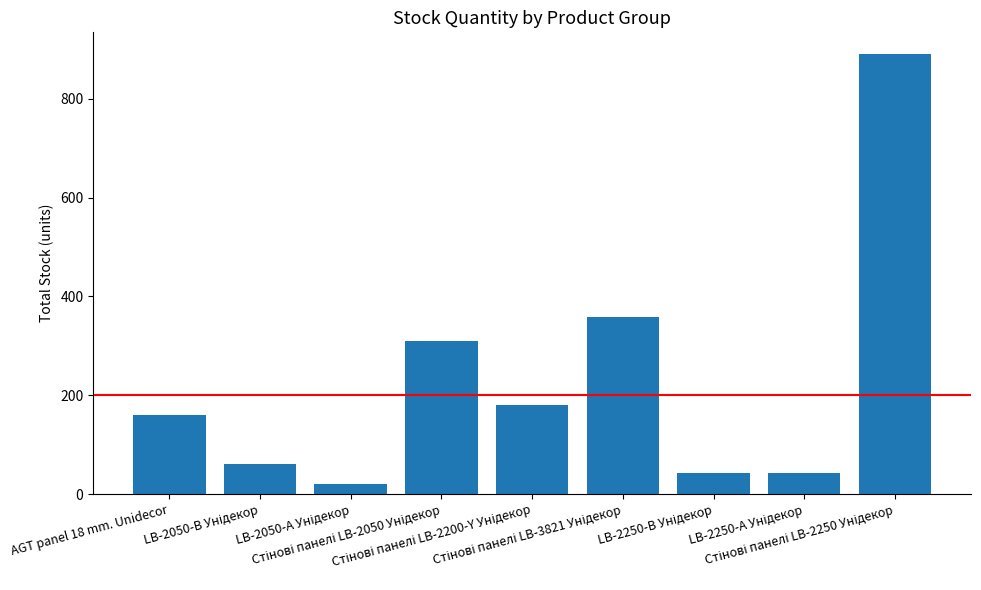

What is the difference between the second highest and minimum values?

338